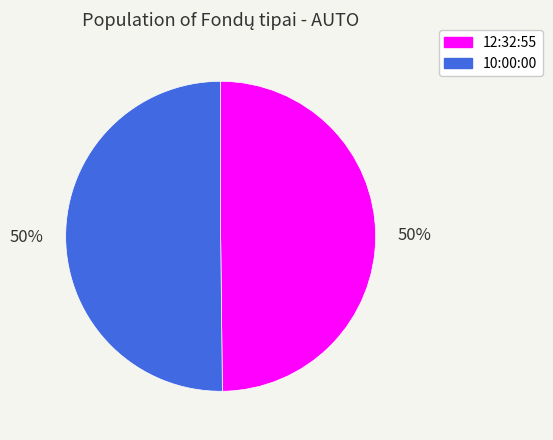

How many segments does this pie chart have?

2